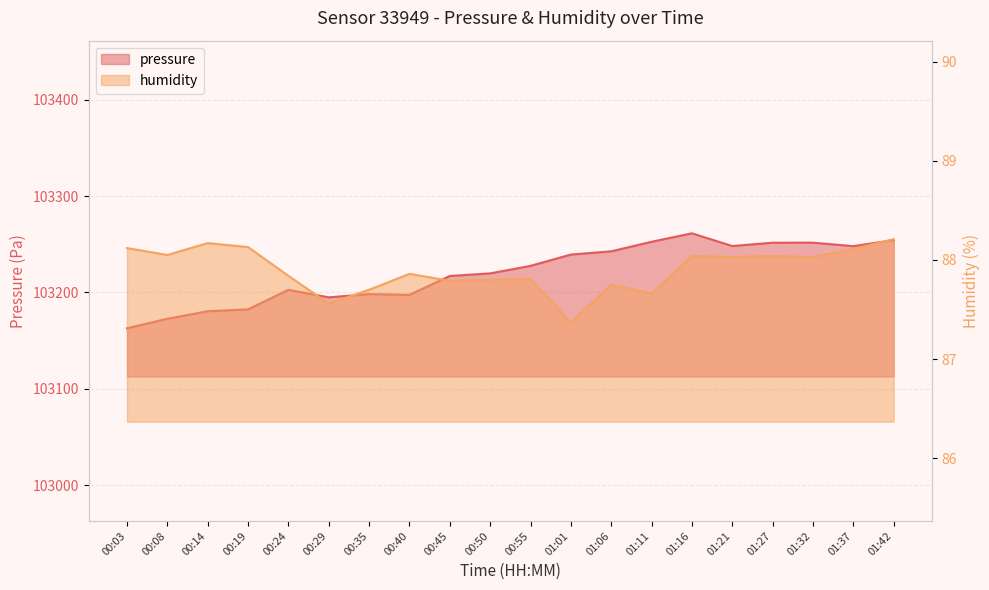

Reading left to right, extract all data points from this chart.

pressure: 00:03=103162.8	00:08=103172.7	00:14=103180.5	00:19=103182.5	00:24=103202.8	00:29=103195.0	00:35=103198.3	00:40=103197.6	00:45=103217.1	00:50=103219.8	00:55=103227.7	01:01=103239.4	01:06=103242.8	01:11=103252.6	01:16=103261.4	01:21=103248.2	01:27=103251.7	01:32=103251.7	01:37=103248.1	01:42=103254.4
humidity: 00:03=88.1	00:08=88.0	00:14=88.2	00:19=88.1	00:24=87.8	00:29=87.6	00:35=87.7	00:40=87.9	00:45=87.8	00:50=87.8	00:55=87.8	01:01=87.4	01:06=87.8	01:11=87.7	01:16=88.0	01:21=88.0	01:27=88.0	01:32=88.0	01:37=88.1	01:42=88.2